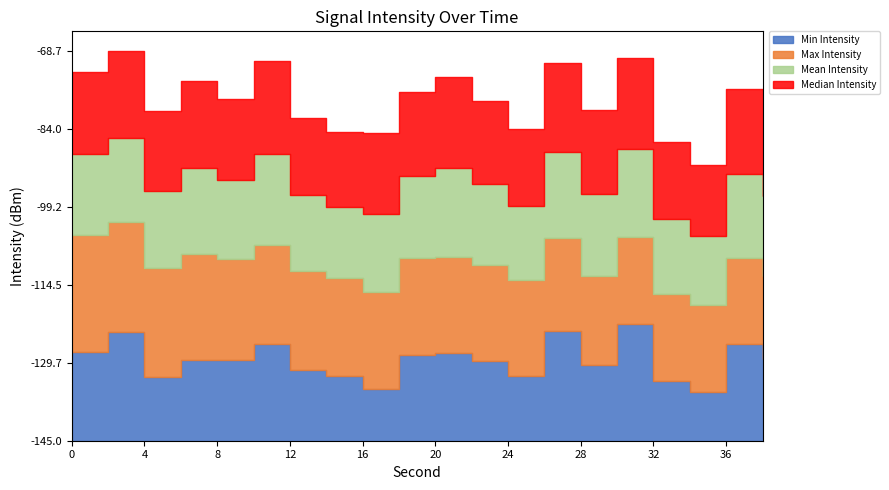

List the series in order of their peak value, lowest first.

Mean Intensity, Median Intensity, Min Intensity, Max Intensity